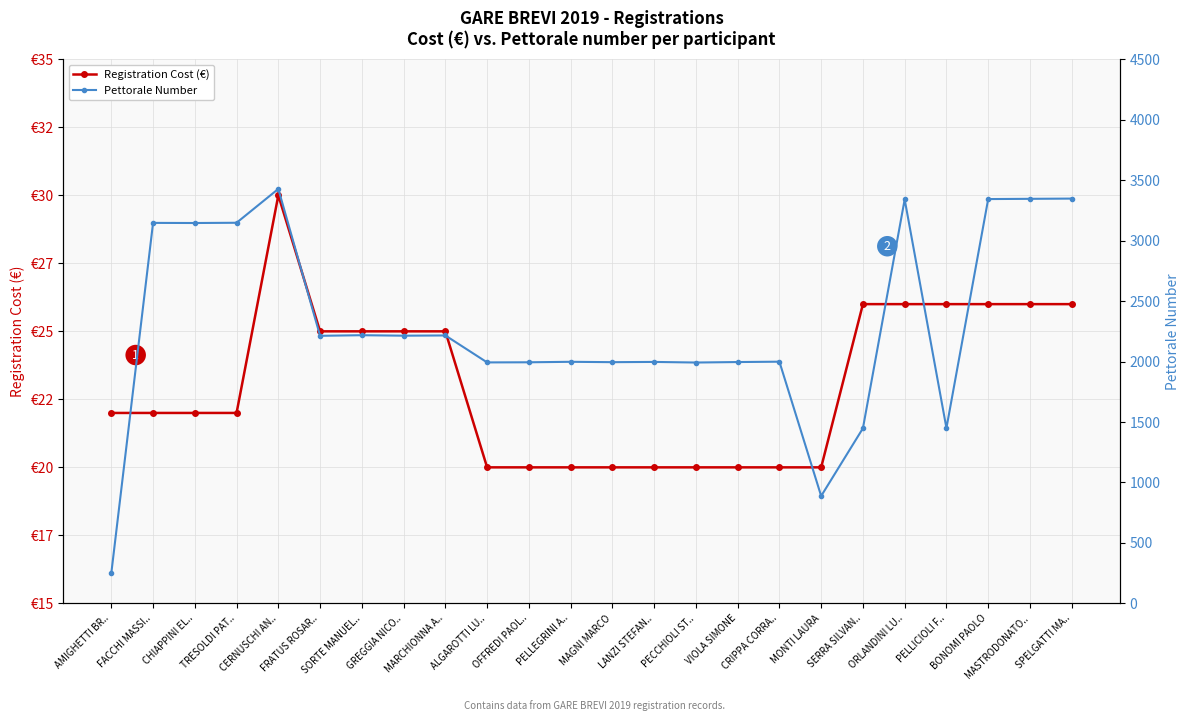

What are all the series names shown in the legend?

Registration Cost (€), Pettorale Number